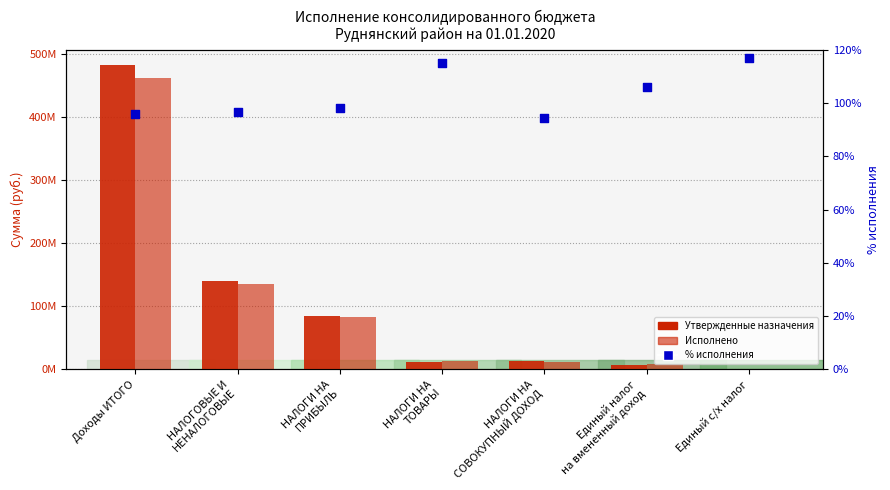

What is the total value across all series at НАЛОГОВЫЕ И
НЕНАЛОГОВЫЕ?

275576917.0